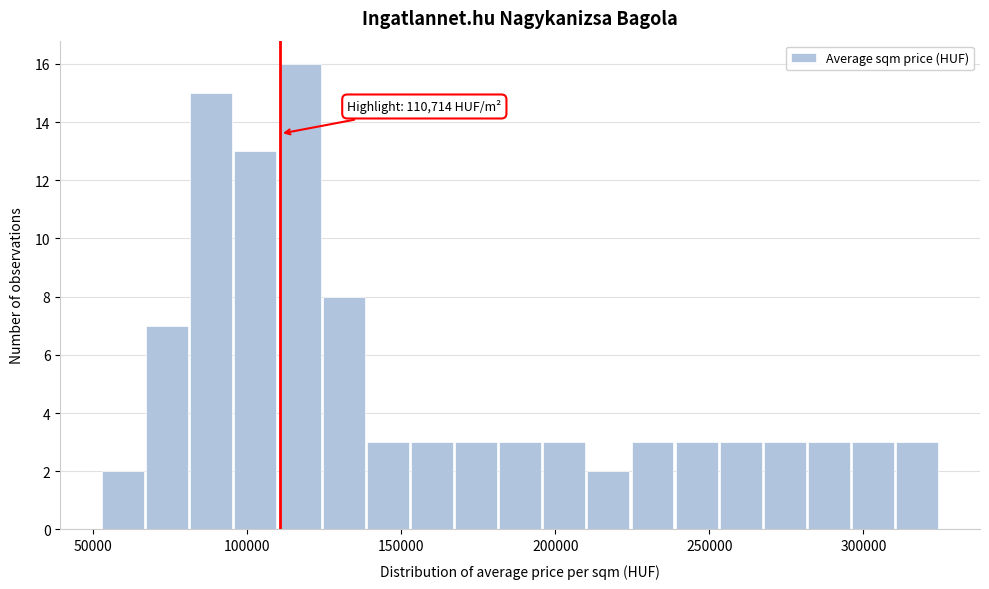

Around what value on the x-axis is the tallest bar? Give the approximate position of its centre, as read against the axis.

115000